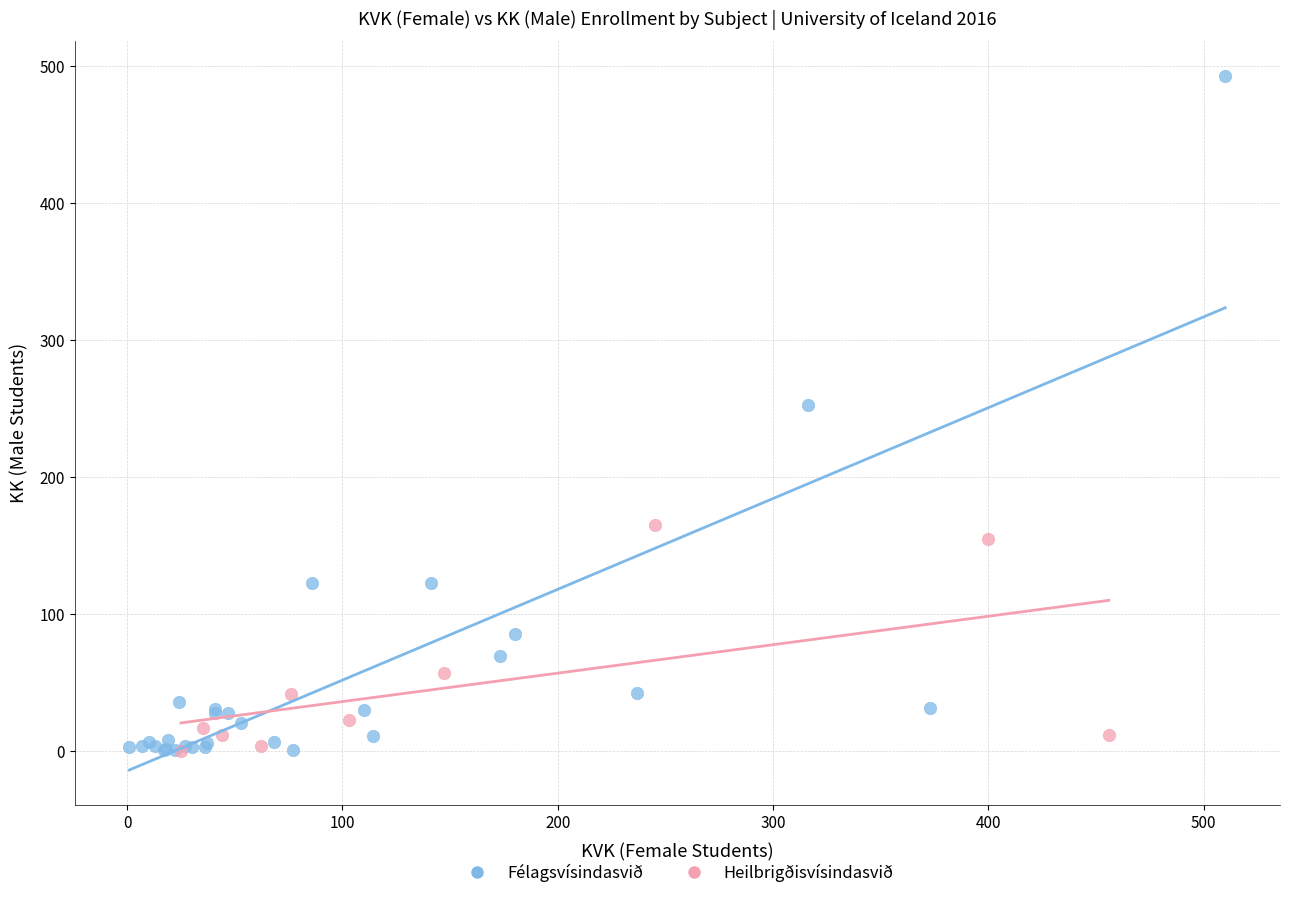

Which series has the widest spread of Y values?

Félagsvísindasvið